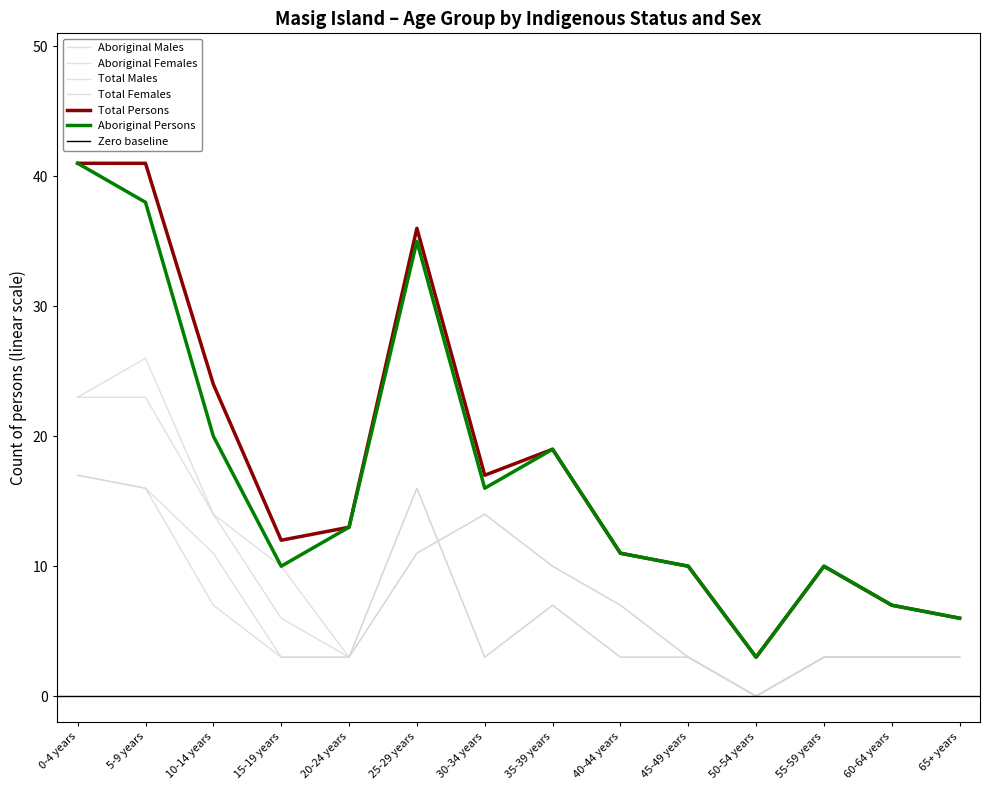

What are all the series names shown in the legend?

Aboriginal Males, Aboriginal Females, Aboriginal Persons, Total Males, Total Females, Total Persons